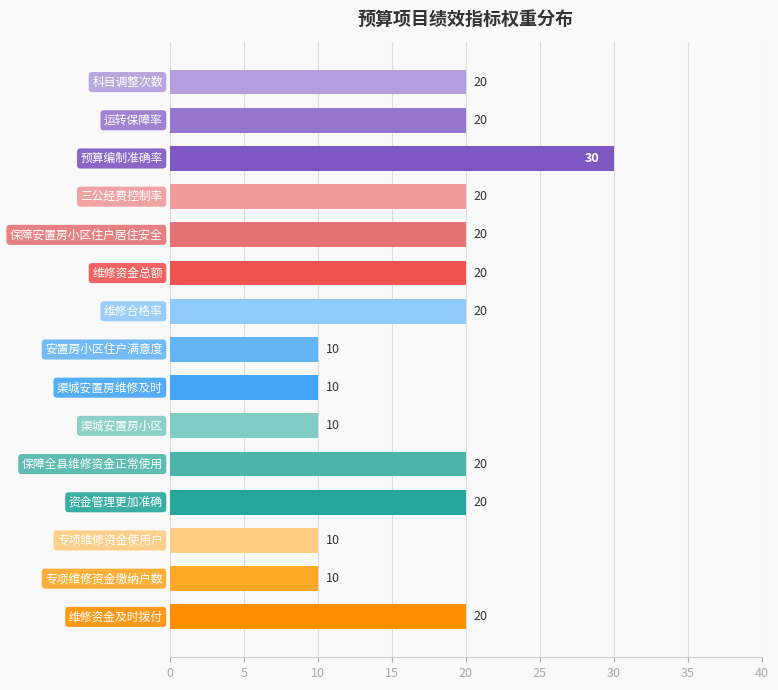

What is the greatest value displayed?

30